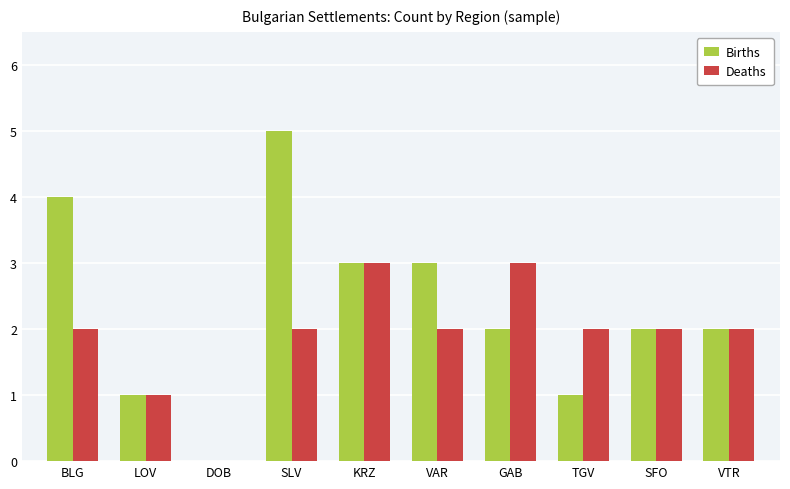

Reading left to right, what are all the values shown in this chart?

Births: BLG=4	LOV=1	DOB=0	SLV=5	KRZ=3	VAR=3	GAB=2	TGV=1	SFO=2	VTR=2
Deaths: BLG=2	LOV=1	DOB=0	SLV=2	KRZ=3	VAR=2	GAB=3	TGV=2	SFO=2	VTR=2